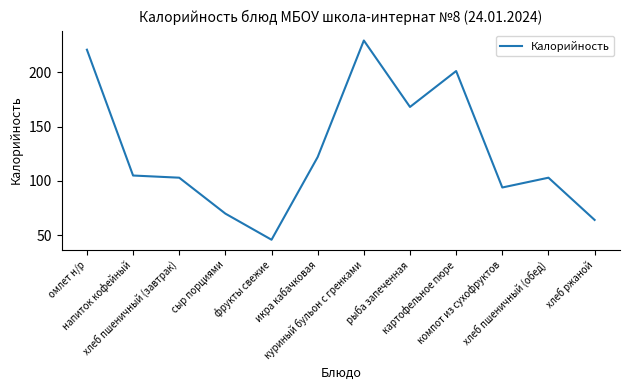

What is the sum of the values at напиток кофейный and омлет н/р?

325.6